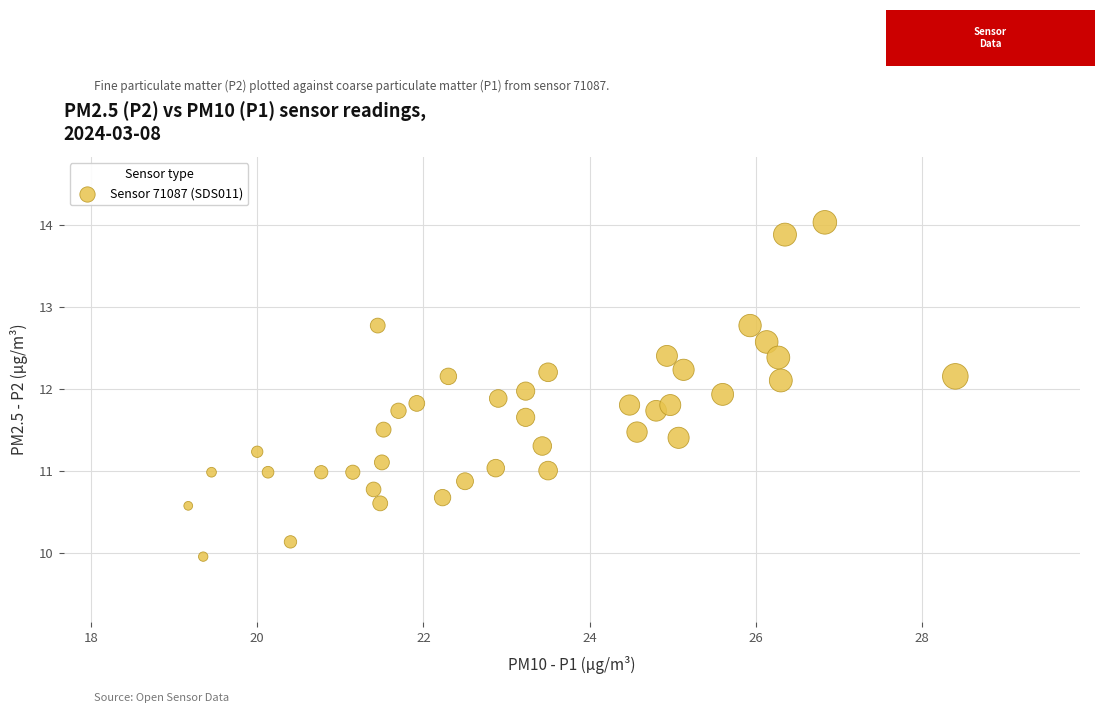

What is the range of X values (max minus min)?

9.2